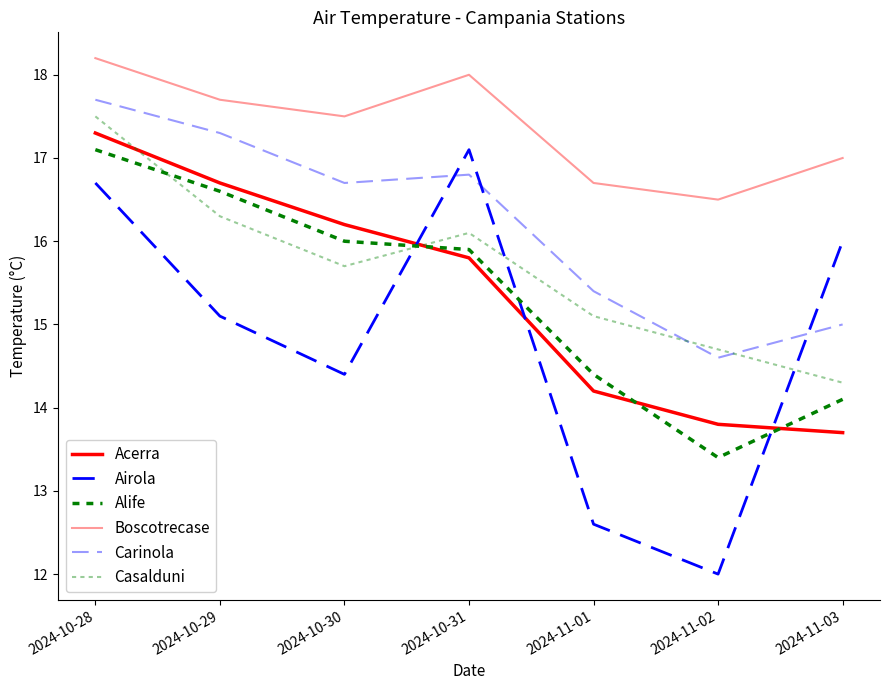

What is the difference between the highest and lowest values at 2024-11-02?

4.5